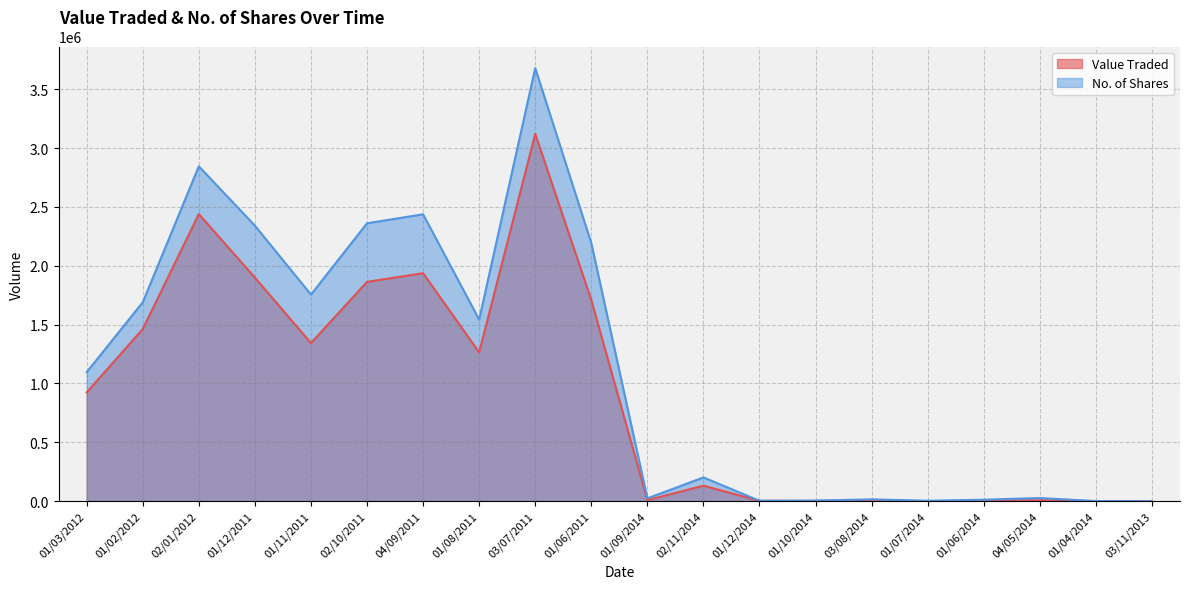

Reading left to right, list all the values displayed in this chart.

Value Traded: 924085	1462758	2439116	1899441	1343160	1863141	1936948	1264423	3120382	1709347	9279	131874	3261	2652	5253	1060	3517	7411	388	185
No. of Shares: 1095979	1689982	2844874	2340343	1754943	2360751	2437047	1542951	3678594	2192614	24414	201687	3605	5274	15578	3713	12649	26931	1000	185